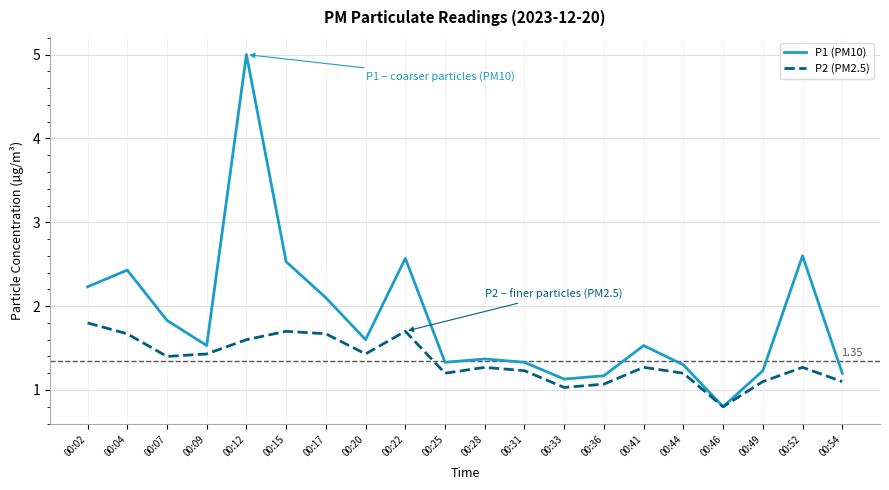

Which series has the largest range (max minus min)?

P1 (PM10)